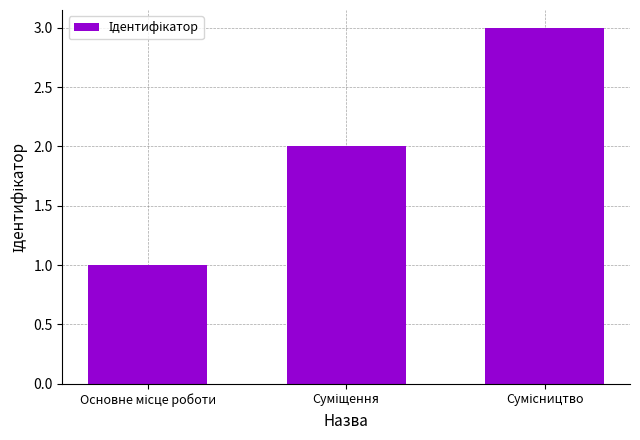

What is the sum of all values?

6